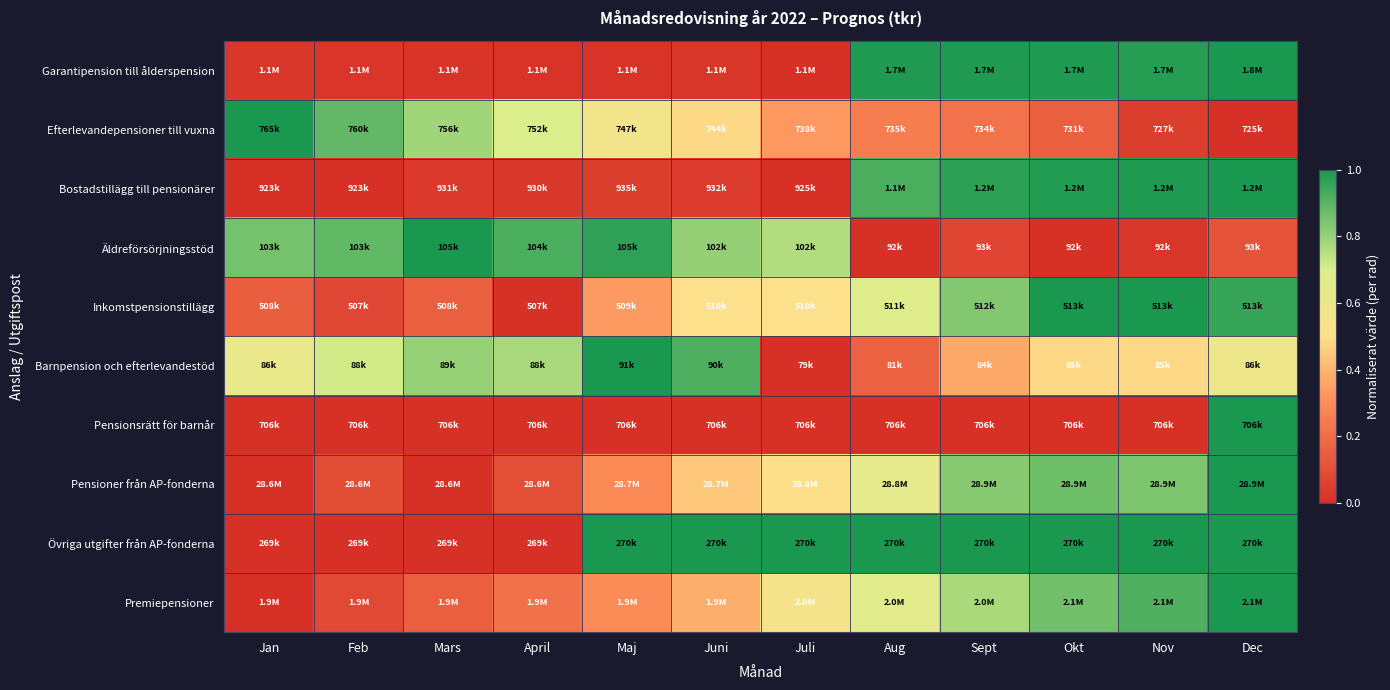

Reading right to left, what are all the values shown in this chart?

Garantipension till ålderspension: Dec=1.0	Nov=1.0	Okt=1.0	Sept=1.0	Aug=1.0	Juli=0.0	Juni=0.0	Maj=0.0	April=0.0	Mars=0.0	Feb=0.0	Jan=0.0
Efterlevandepensioner till vuxna: Dec=0.0	Nov=0.0	Okt=0.2	Sept=0.2	Aug=0.2	Juli=0.3	Juni=0.5	Maj=0.6	April=0.7	Mars=0.8	Feb=0.9	Jan=1.0
Bostadstillägg till pensionärer: Dec=1.0	Nov=1.0	Okt=1.0	Sept=1.0	Aug=0.9	Juli=0.0	Juni=0.0	Maj=0.0	April=0.0	Mars=0.0	Feb=0.0	Jan=0.0
Äldreförsörjningsstöd: Dec=0.1	Nov=0.0	Okt=0.0	Sept=0.1	Aug=0.0	Juli=0.8	Juni=0.8	Maj=1.0	April=0.9	Mars=1.0	Feb=0.9	Jan=0.9
Inkomstpensionstillägg: Dec=1.0	Nov=1.0	Okt=1.0	Sept=0.8	Aug=0.7	Juli=0.5	Juni=0.5	Maj=0.3	April=0.0	Mars=0.2	Feb=0.1	Jan=0.1
Barnpension och efterlevandestöd: Dec=0.6	Nov=0.5	Okt=0.5	Sept=0.4	Aug=0.2	Juli=0.0	Juni=0.9	Maj=1.0	April=0.8	Mars=0.8	Feb=0.7	Jan=0.6
Pensionsrätt för barnår: Dec=1.0	Nov=0.0	Okt=0.0	Sept=0.0	Aug=0.0	Juli=0.0	Juni=0.0	Maj=0.0	April=0.0	Mars=0.0	Feb=0.0	Jan=0.0
Pensioner från AP-fonderna: Dec=1.0	Nov=0.8	Okt=0.9	Sept=0.8	Aug=0.6	Juli=0.5	Juni=0.4	Maj=0.3	April=0.1	Mars=0.0	Feb=0.1	Jan=0.0
Övriga utgifter från AP-fonderna: Dec=1.0	Nov=1.0	Okt=1.0	Sept=1.0	Aug=1.0	Juli=1.0	Juni=1.0	Maj=1.0	April=0.0	Mars=0.0	Feb=0.0	Jan=0.0
Premiepensioner: Dec=1.0	Nov=0.9	Okt=0.9	Sept=0.8	Aug=0.7	Juli=0.5	Juni=0.4	Maj=0.3	April=0.2	Mars=0.2	Feb=0.1	Jan=0.0